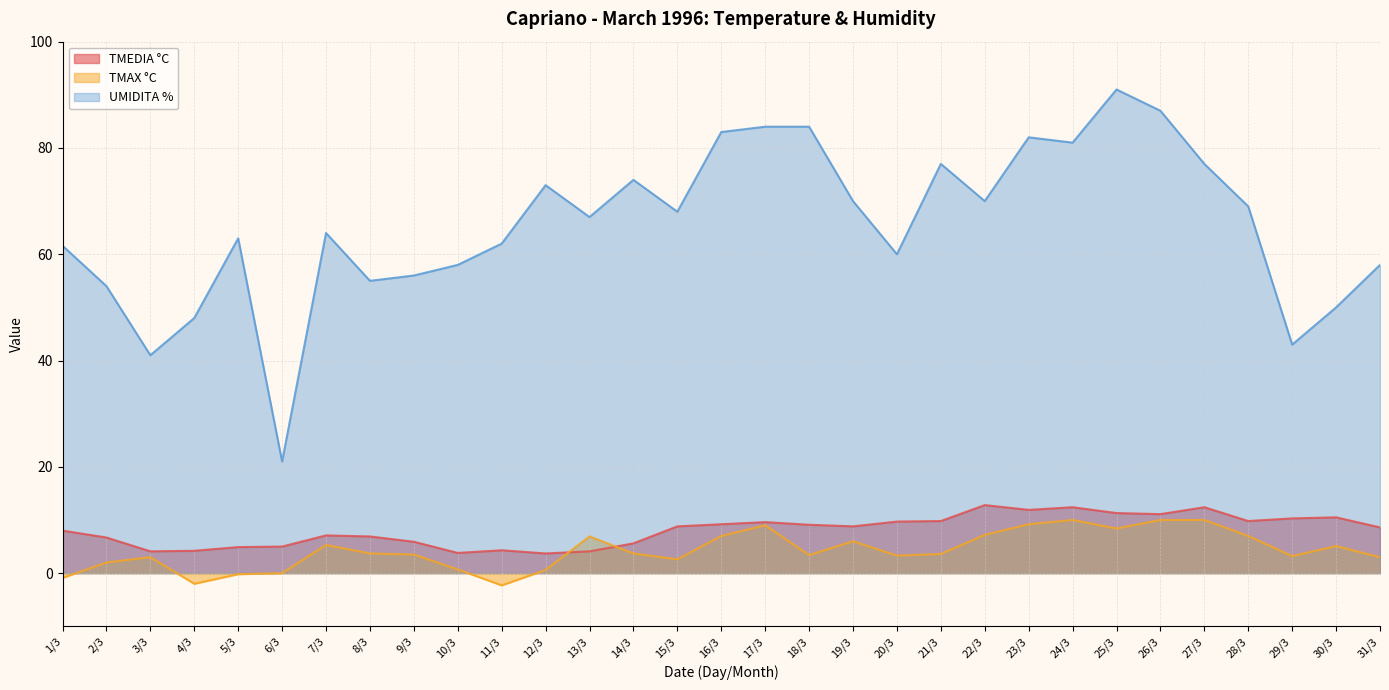

How many values in the TMEDIA °C series are below 8?

13